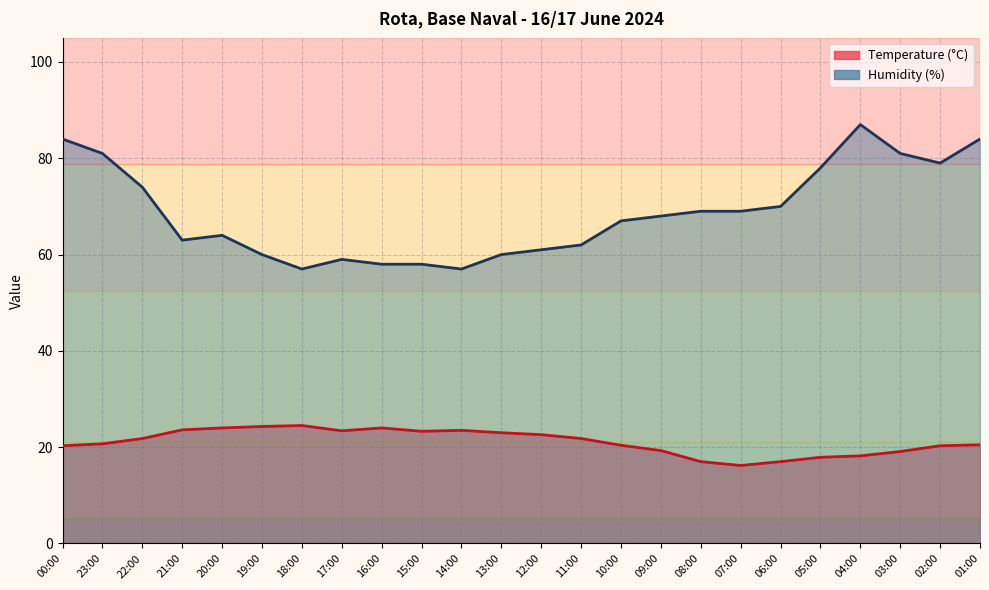

What is the approximate value of Temperature (C) at 10:00?

20.4